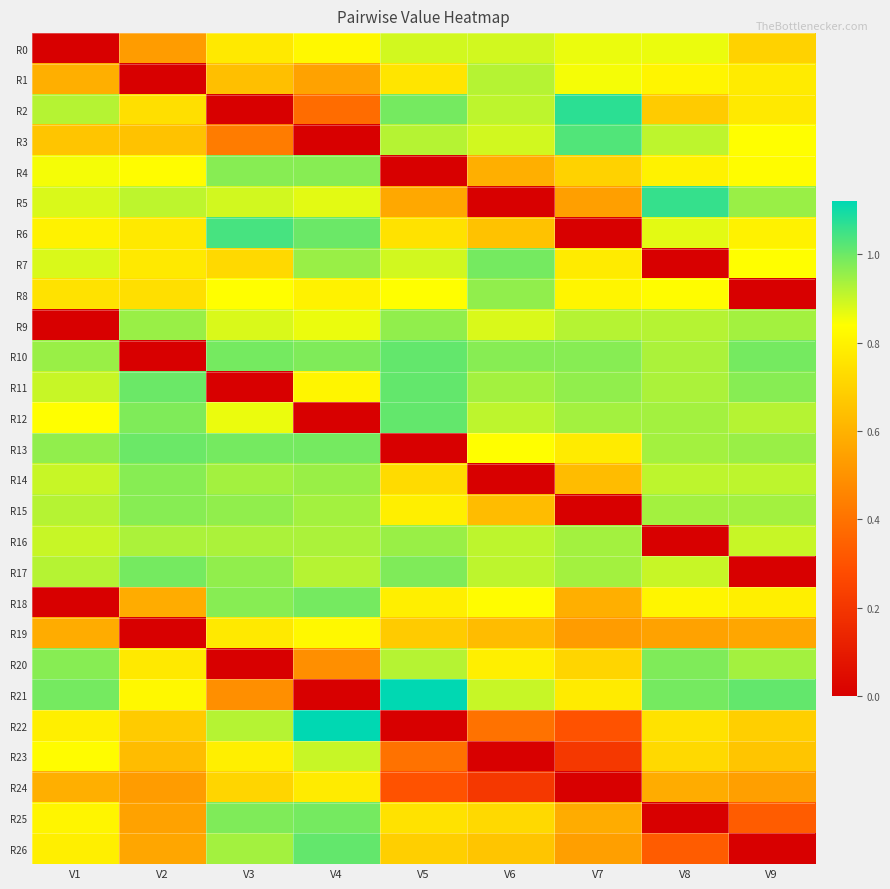

Reading left to right, what are all the values shown in this chart?

R0: V1=0.0	V2=0.5	V3=0.8	V4=0.8	V5=0.9	V6=0.9	V7=0.9	V8=0.9	V9=0.7
R1: V1=0.6	V2=0.0	V3=0.6	V4=0.6	V5=0.8	V6=0.9	V7=0.8	V8=0.8	V9=0.8
R2: V1=0.9	V2=0.7	V3=0.0	V4=0.4	V5=1.0	V6=0.9	V7=1.1	V8=0.7	V9=0.8
R3: V1=0.7	V2=0.7	V3=0.4	V4=0.0	V5=0.9	V6=0.9	V7=1.0	V8=0.9	V9=0.8
R4: V1=0.8	V2=0.8	V3=1.0	V4=1.0	V5=0.0	V6=0.6	V7=0.7	V8=0.8	V9=0.8
R5: V1=0.9	V2=0.9	V3=0.9	V4=0.9	V5=0.6	V6=0.0	V7=0.5	V8=1.1	V9=0.9
R6: V1=0.8	V2=0.8	V3=1.0	V4=1.0	V5=0.8	V6=0.7	V7=0.0	V8=0.9	V9=0.8
R7: V1=0.9	V2=0.8	V3=0.7	V4=0.9	V5=0.9	V6=1.0	V7=0.8	V8=0.0	V9=0.8
R8: V1=0.8	V2=0.7	V3=0.8	V4=0.8	V5=0.8	V6=1.0	V7=0.8	V8=0.8	V9=0.0
R9: V1=0.0	V2=0.9	V3=0.9	V4=0.9	V5=1.0	V6=0.9	V7=0.9	V8=0.9	V9=0.9
R10: V1=0.9	V2=0.0	V3=1.0	V4=1.0	V5=1.0	V6=1.0	V7=1.0	V8=0.9	V9=1.0
R11: V1=0.9	V2=1.0	V3=0.0	V4=0.8	V5=1.0	V6=0.9	V7=1.0	V8=0.9	V9=1.0
R12: V1=0.8	V2=1.0	V3=0.9	V4=0.0	V5=1.0	V6=0.9	V7=0.9	V8=0.9	V9=0.9
R13: V1=1.0	V2=1.0	V3=1.0	V4=1.0	V5=0.0	V6=0.8	V7=0.8	V8=0.9	V9=0.9
R14: V1=0.9	V2=1.0	V3=0.9	V4=0.9	V5=0.7	V6=0.0	V7=0.6	V8=0.9	V9=0.9
R15: V1=0.9	V2=1.0	V3=1.0	V4=0.9	V5=0.8	V6=0.6	V7=0.0	V8=0.9	V9=0.9
R16: V1=0.9	V2=0.9	V3=0.9	V4=0.9	V5=0.9	V6=0.9	V7=0.9	V8=0.0	V9=0.9
R17: V1=0.9	V2=1.0	V3=1.0	V4=0.9	V5=1.0	V6=0.9	V7=0.9	V8=0.9	V9=0.0
R18: V1=0.0	V2=0.6	V3=1.0	V4=1.0	V5=0.8	V6=0.8	V7=0.6	V8=0.8	V9=0.8
R19: V1=0.6	V2=0.0	V3=0.8	V4=0.8	V5=0.7	V6=0.6	V7=0.5	V8=0.6	V9=0.6
R20: V1=1.0	V2=0.8	V3=0.0	V4=0.5	V5=0.9	V6=0.8	V7=0.7	V8=1.0	V9=0.9
R21: V1=1.0	V2=0.8	V3=0.5	V4=0.0	V5=1.1	V6=0.9	V7=0.8	V8=1.0	V9=1.0
R22: V1=0.8	V2=0.7	V3=0.9	V4=1.1	V5=0.0	V6=0.4	V7=0.3	V8=0.8	V9=0.7
R23: V1=0.8	V2=0.6	V3=0.8	V4=0.9	V5=0.4	V6=0.0	V7=0.2	V8=0.7	V9=0.7
R24: V1=0.6	V2=0.5	V3=0.7	V4=0.8	V5=0.3	V6=0.2	V7=0.0	V8=0.6	V9=0.5
R25: V1=0.8	V2=0.6	V3=1.0	V4=1.0	V5=0.8	V6=0.7	V7=0.6	V8=0.0	V9=0.3
R26: V1=0.8	V2=0.6	V3=0.9	V4=1.0	V5=0.7	V6=0.7	V7=0.5	V8=0.3	V9=0.0